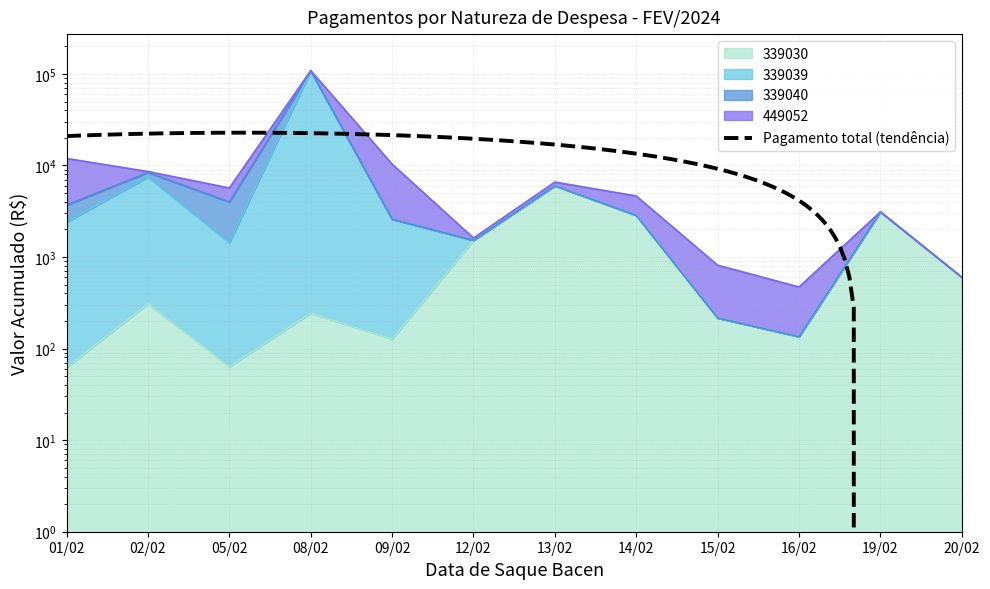

Count the number of categories in the chart.

12